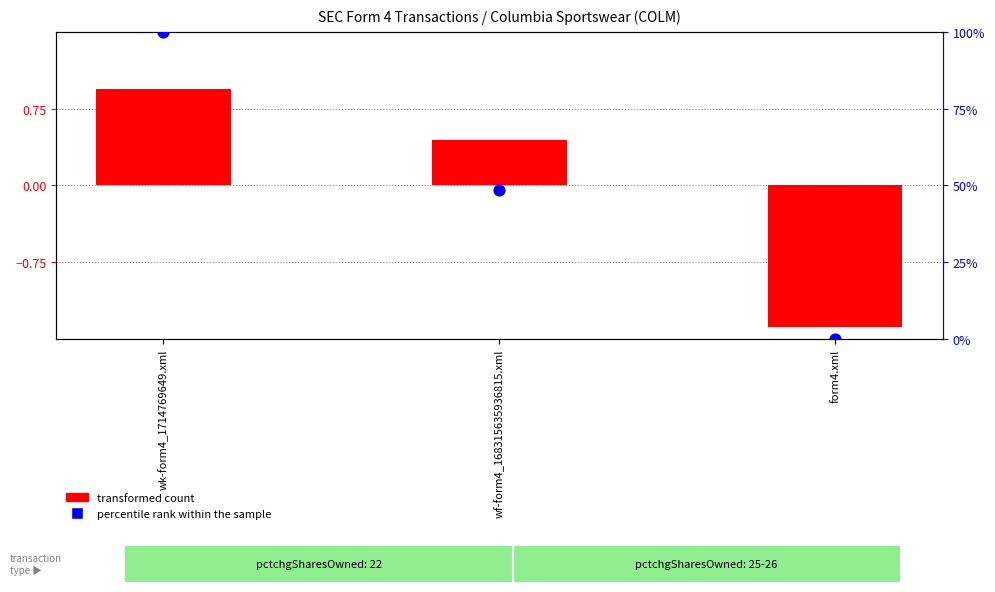

What are all the series names shown in the legend?

transformed count, percentile rank within the sample